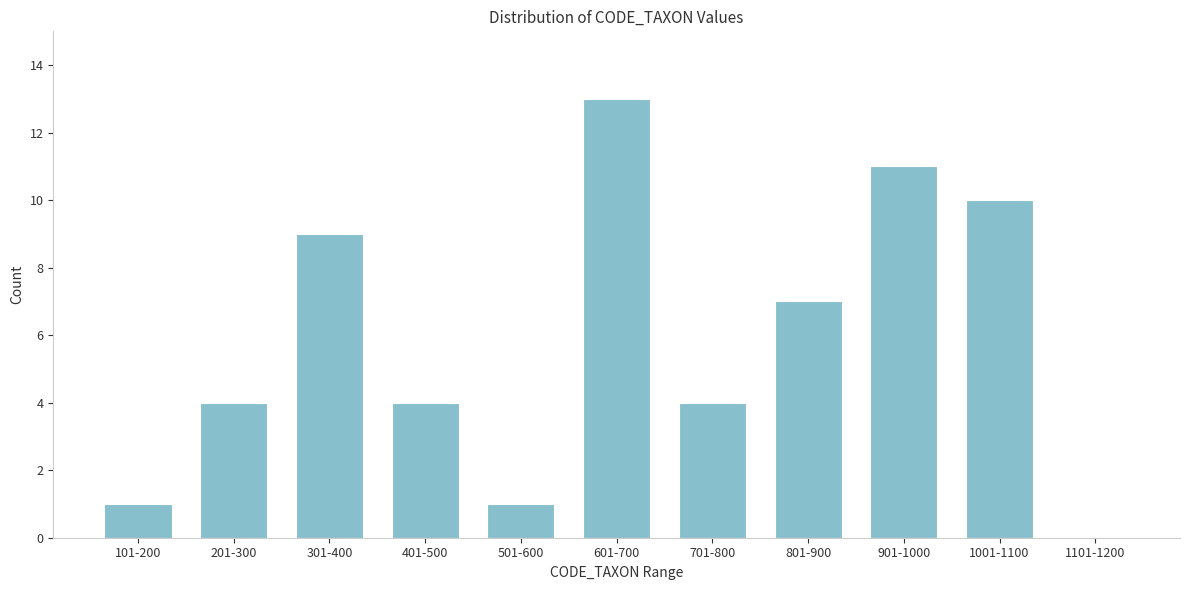

Reading right to left, list all the values displayed in this chart.

1101-1200=0	1001-1100=10	901-1000=11	801-900=7	701-800=4	601-700=13	501-600=1	401-500=4	301-400=9	201-300=4	101-200=1